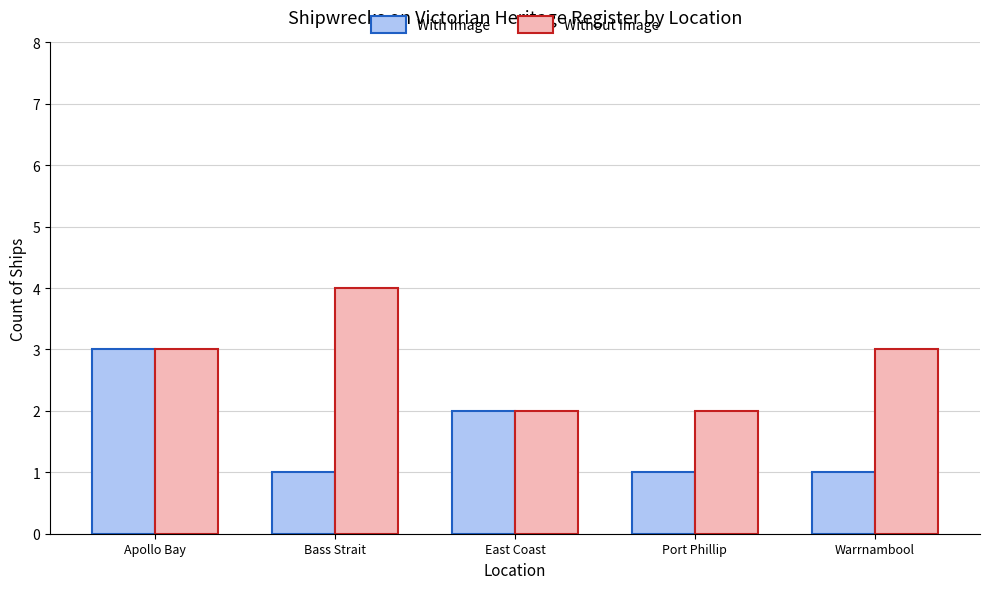

At which category is the sum across all series the highest?

Apollo Bay